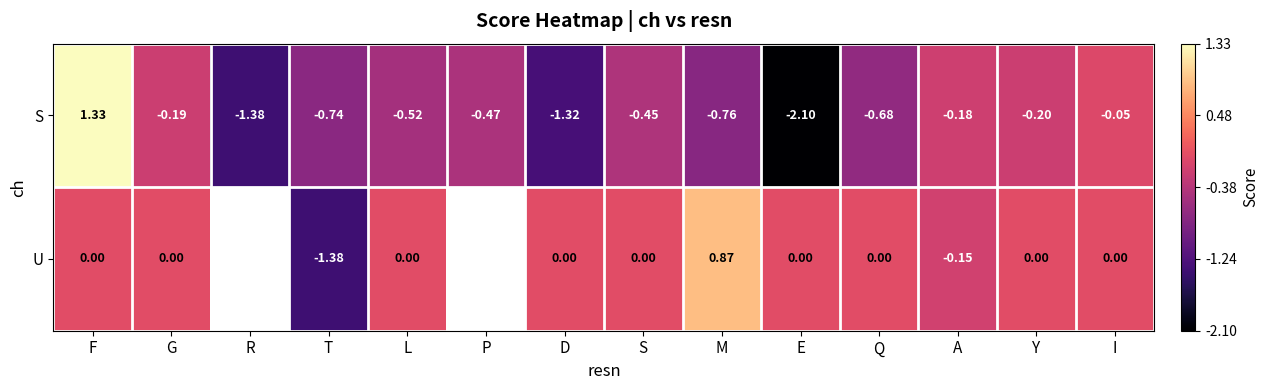

At which category is the sum across all series the highest?

F